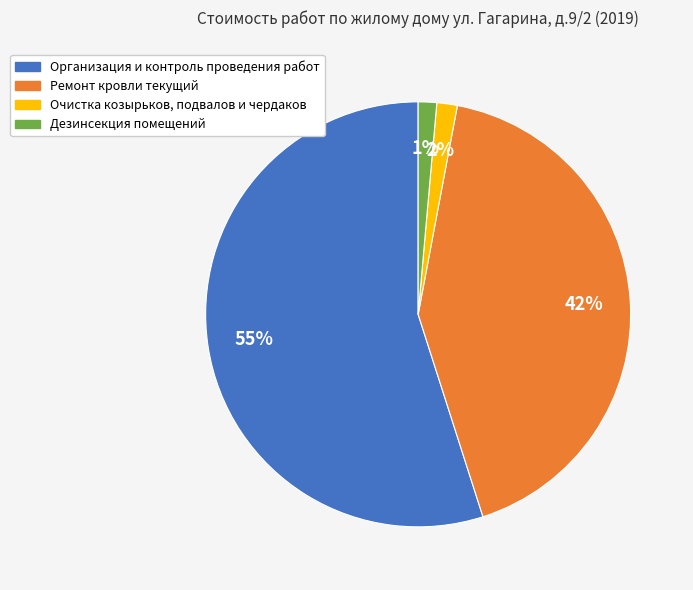

Rank the categories by value from highest to lowest.

Организация и контроль проведения работ, Ремонт кровли текущий, Очистка козырьков, подвалов и чердаков, Дезинсекция помещений